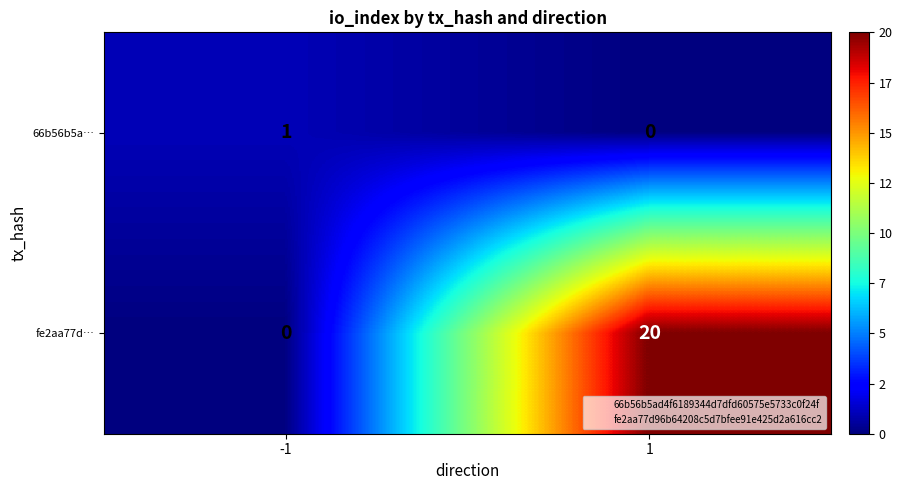

Reading left to right, transcribe all the data shown in this chart.

66b56b5a…: 1	0
fe2aa77d…: 0	20